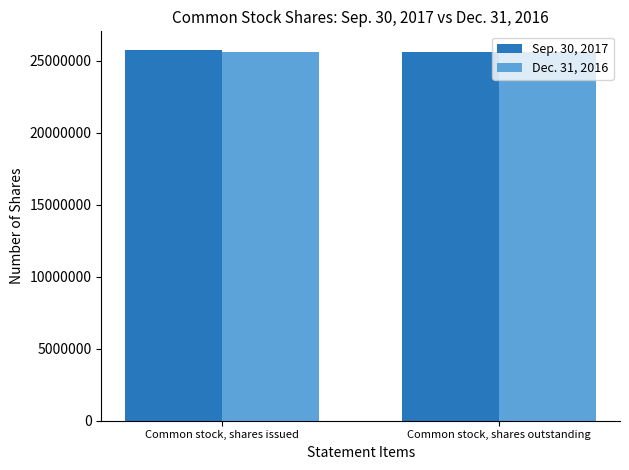

What is the total value across all series at Common stock, shares issued?

51338000